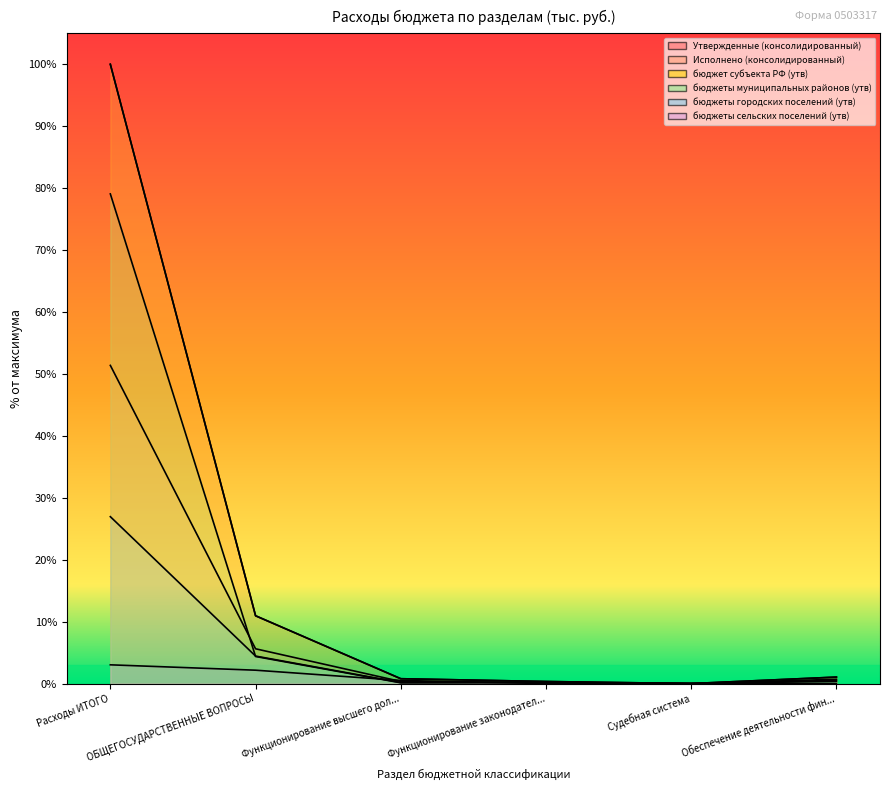

Which series has the largest range (max minus min)?

Утвержденные (консолидированный)